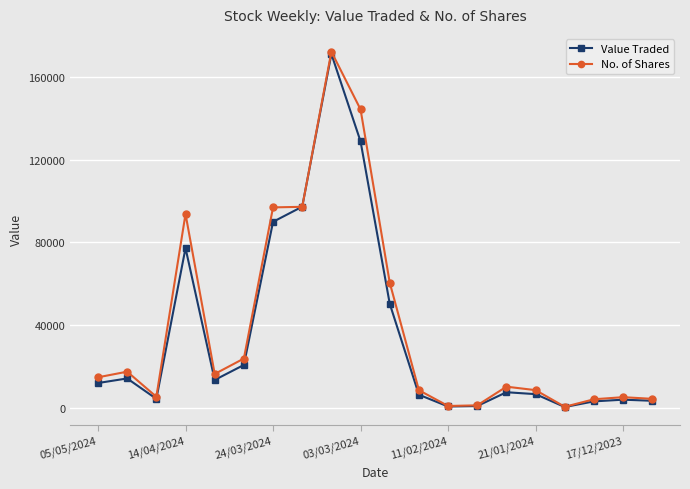

At how many categories does at least one series exceed 71111?

5